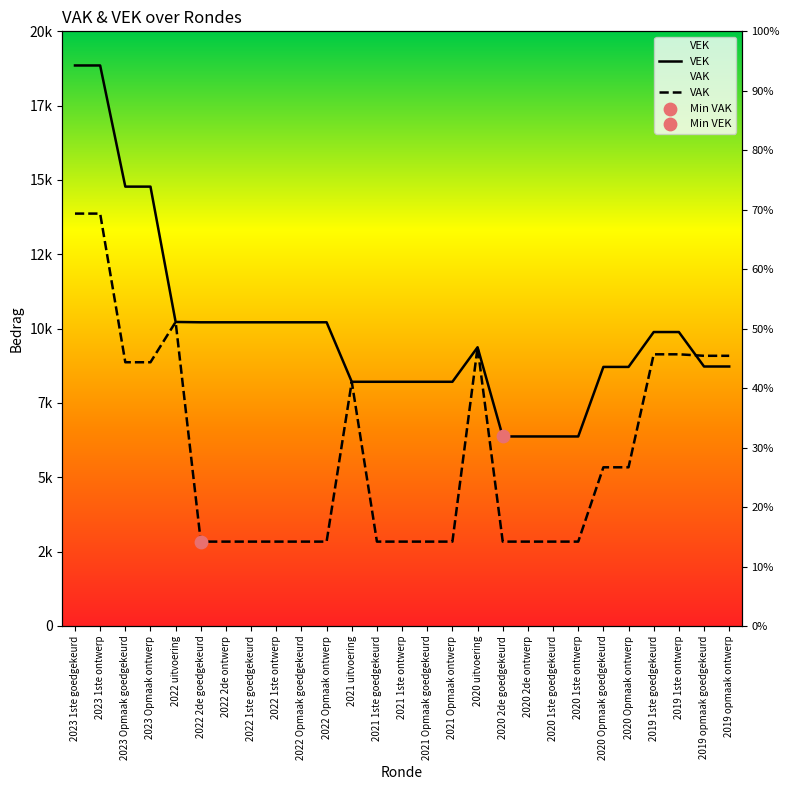

At which category is the sum across all series the highest?

2023 1ste goedgekeurd